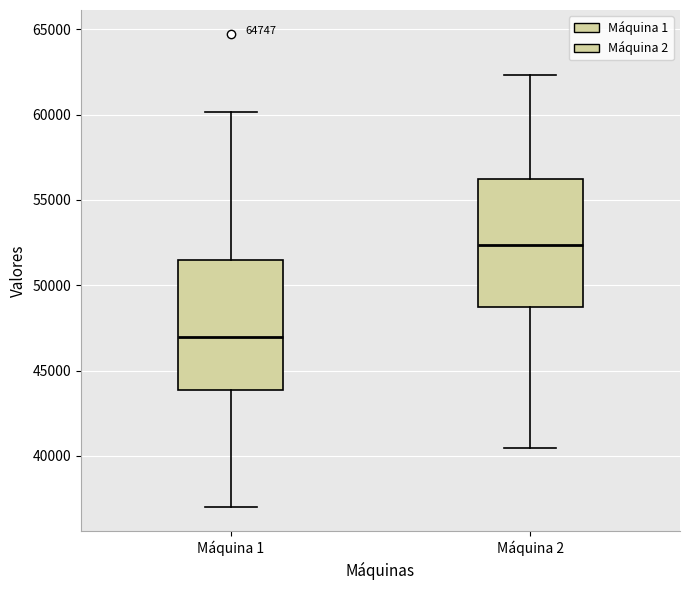

Which box has the highest median line?

Máquina 2